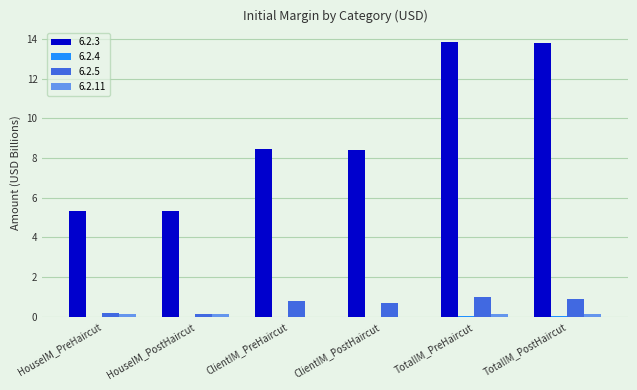

Which series has the largest total across all categories?

6.2.3